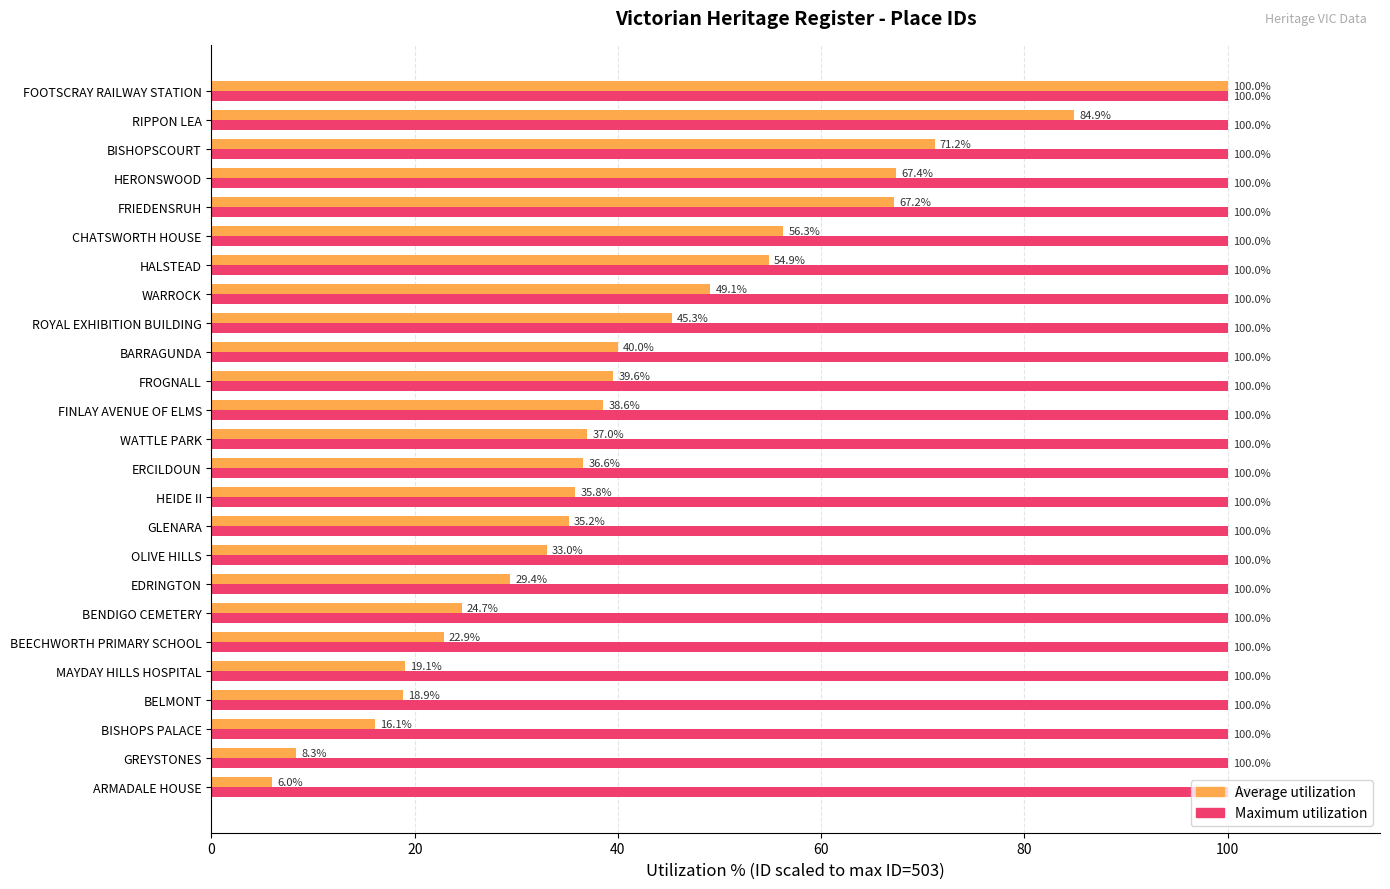

What is the difference between the highest and lowest values at HERONSWOOD?

32.6